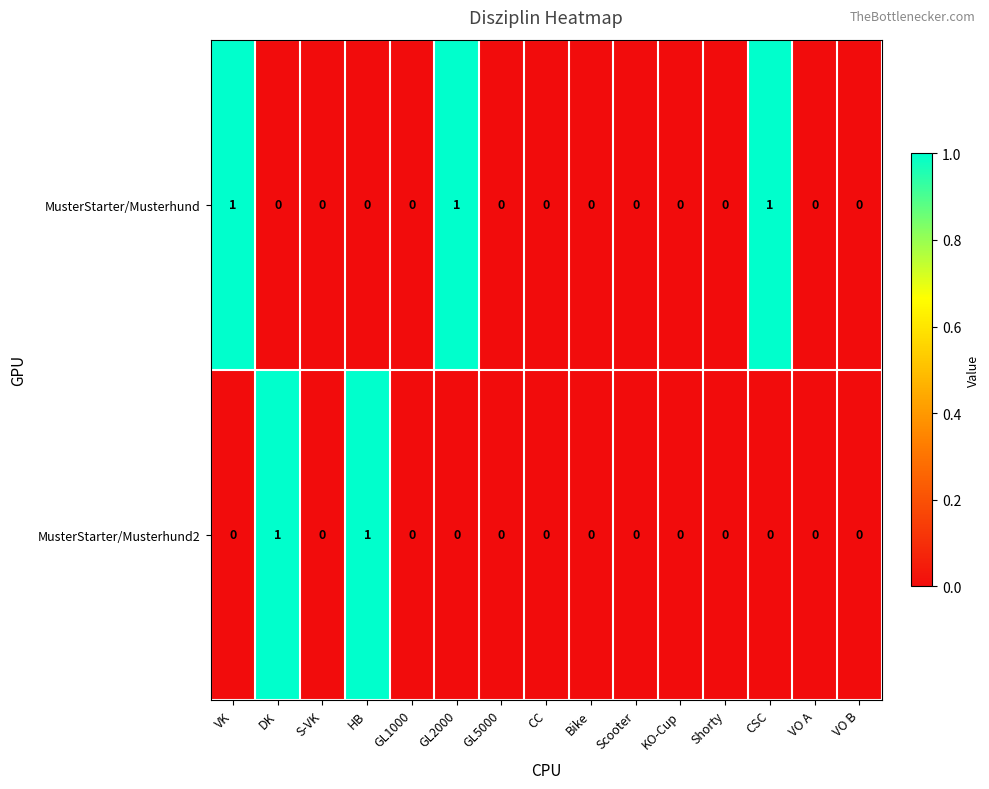

Count the number of data series in this chart.

2